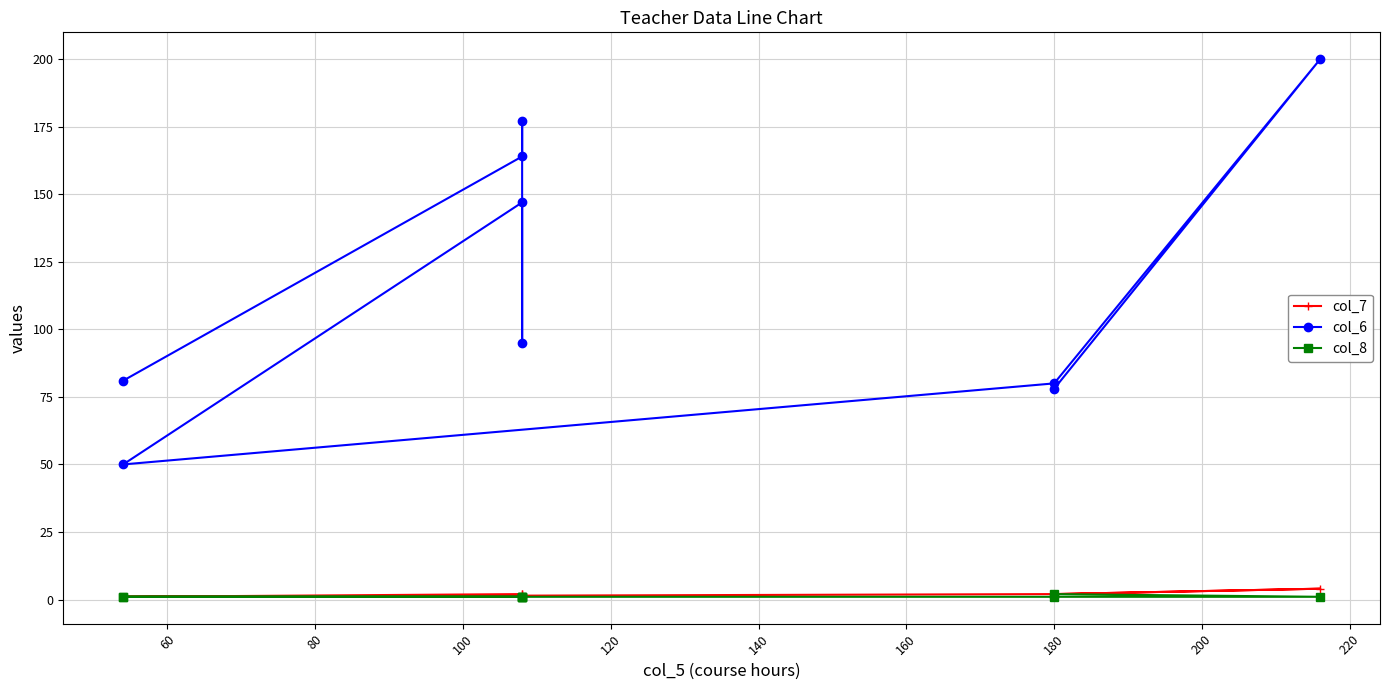

True or false: col_7 has more than 1 points higher than both neighbors.

False